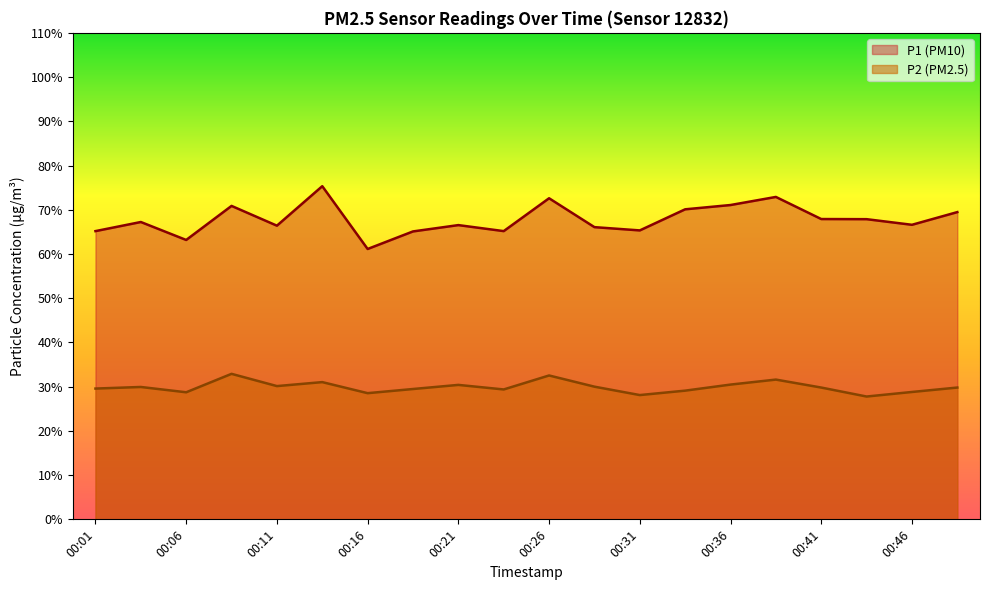

List the labels in order of P1 value, smallest first.

00:16, 00:06, 00:18, 00:01, 00:23, 00:31, 00:28, 00:11, 00:21, 00:46, 00:03, 00:43, 00:41, 00:48, 00:33, 00:08, 00:36, 00:26, 00:38, 00:13